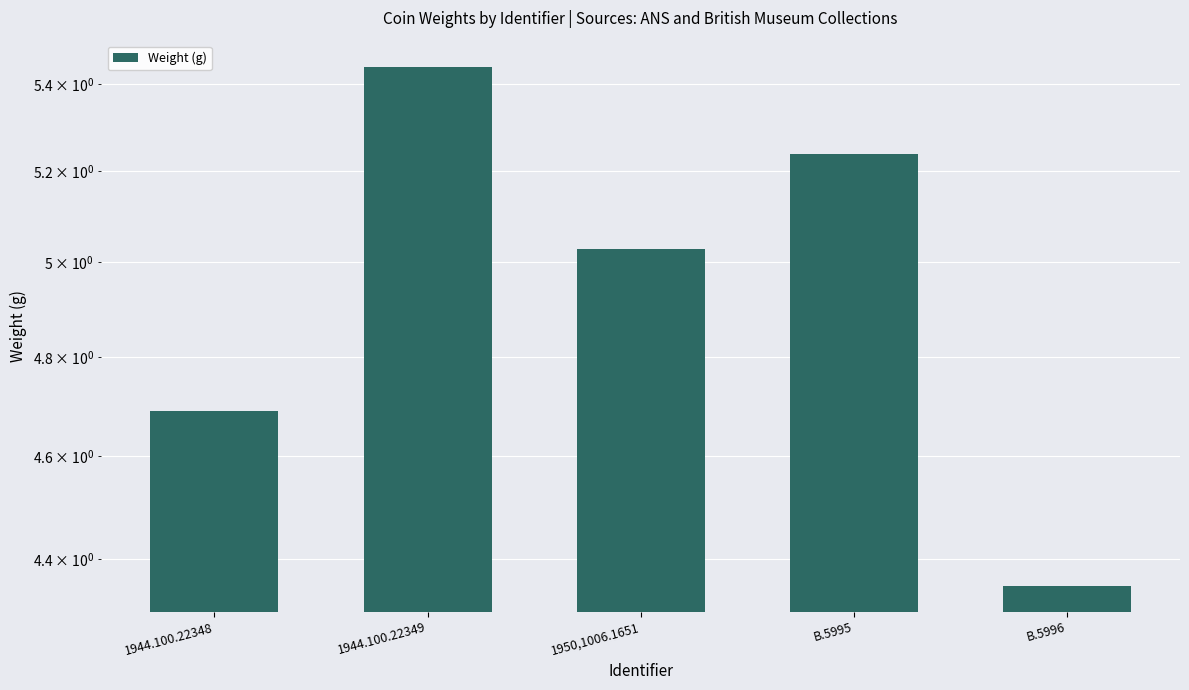

Which label corresponds to the largest value in the chart?

1944.100.22349